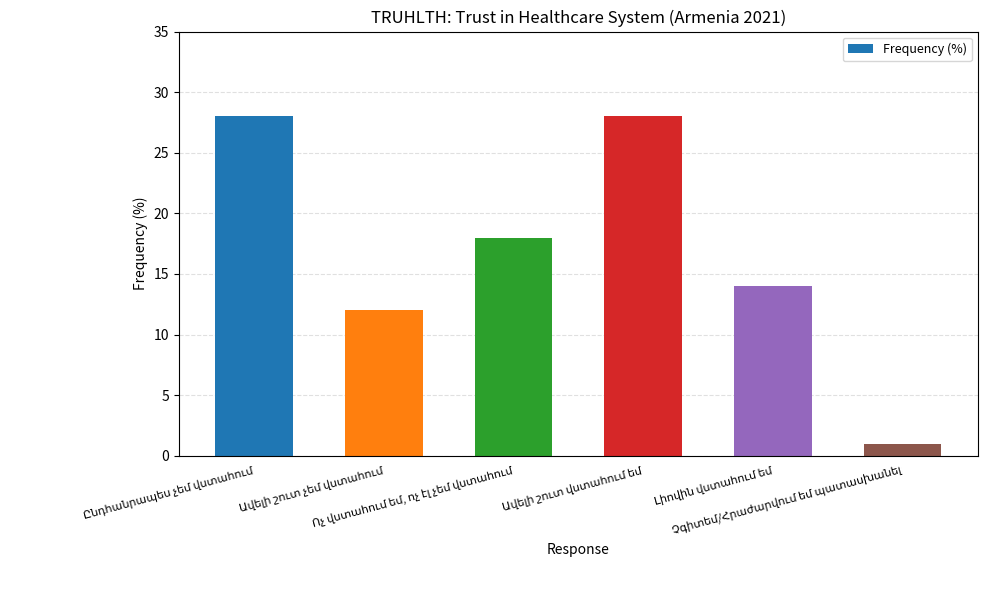

What is the difference between the maximum and minimum values?

27